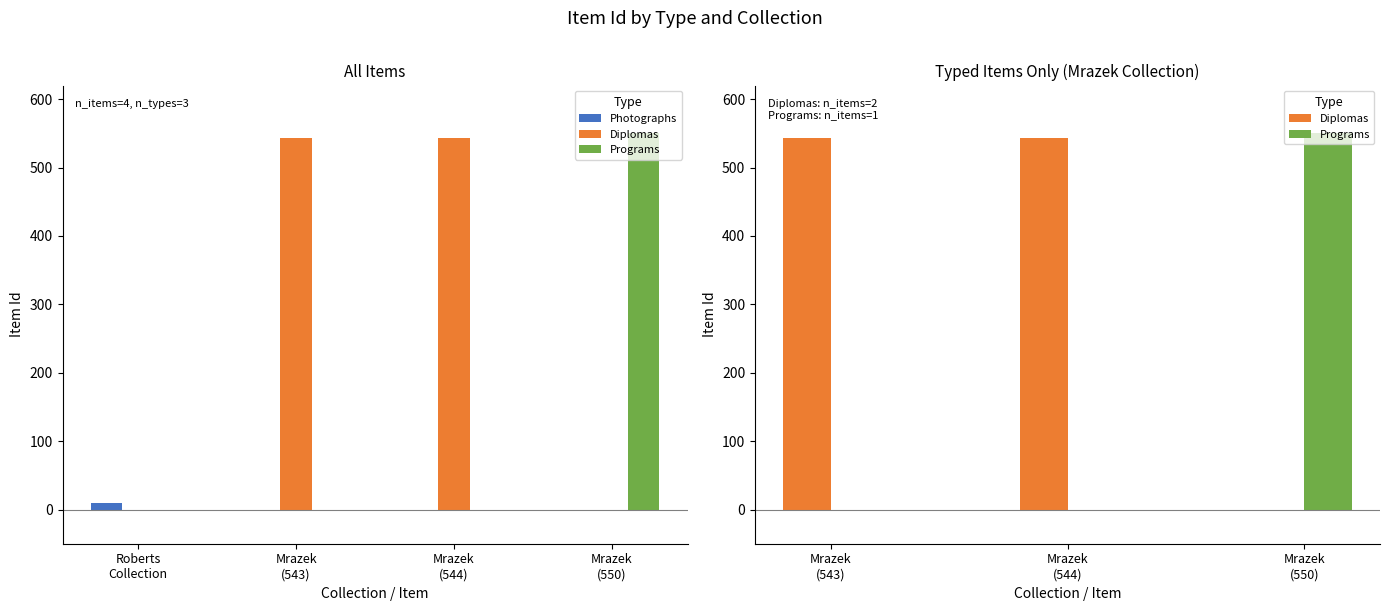

True or false: Programs has a value of 203 at Mrazek (543).

False